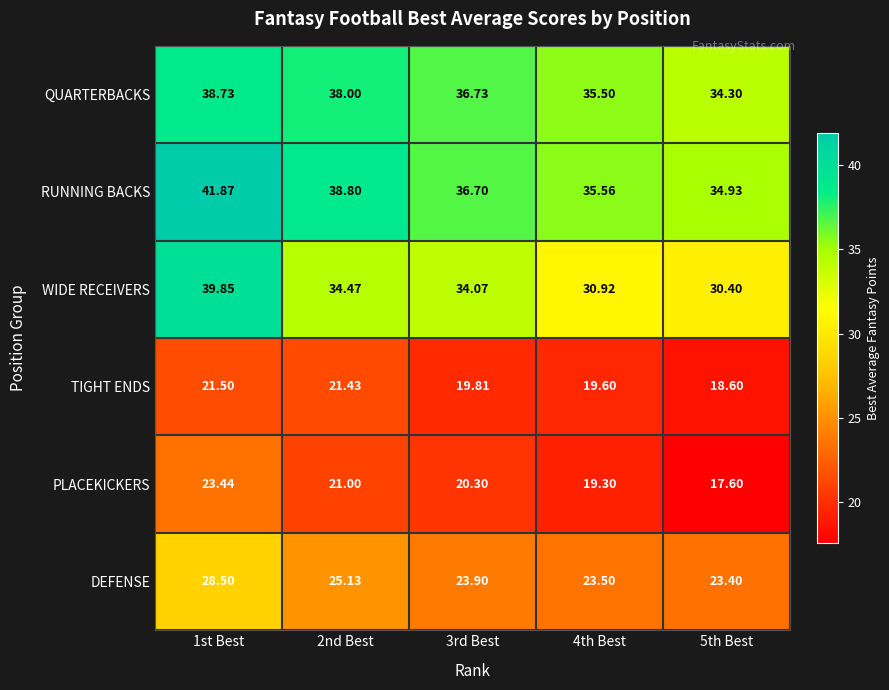

Which series changed the most between 3rd Best and 4th Best?

WIDE RECEIVERS